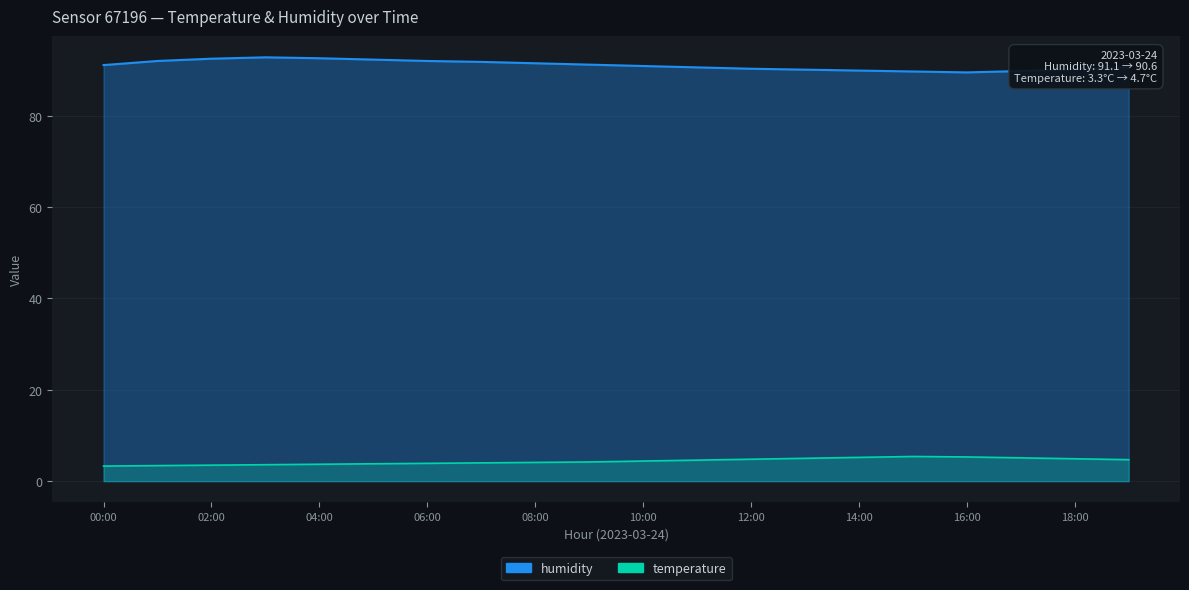

What is the label of the 10th point from the right?

10:00